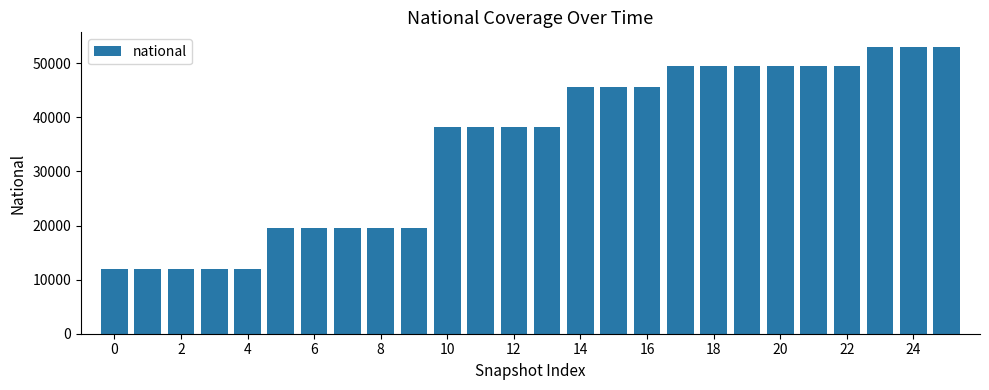

What is the smallest value displayed?

11940